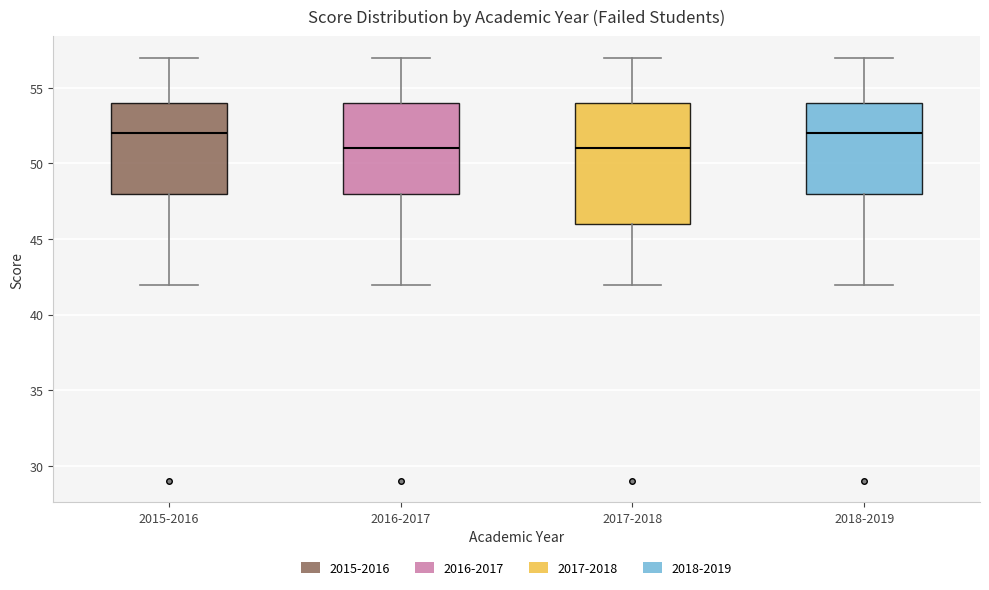

Which box is the tallest, from its lower edge to its upper edge?

2017-2018